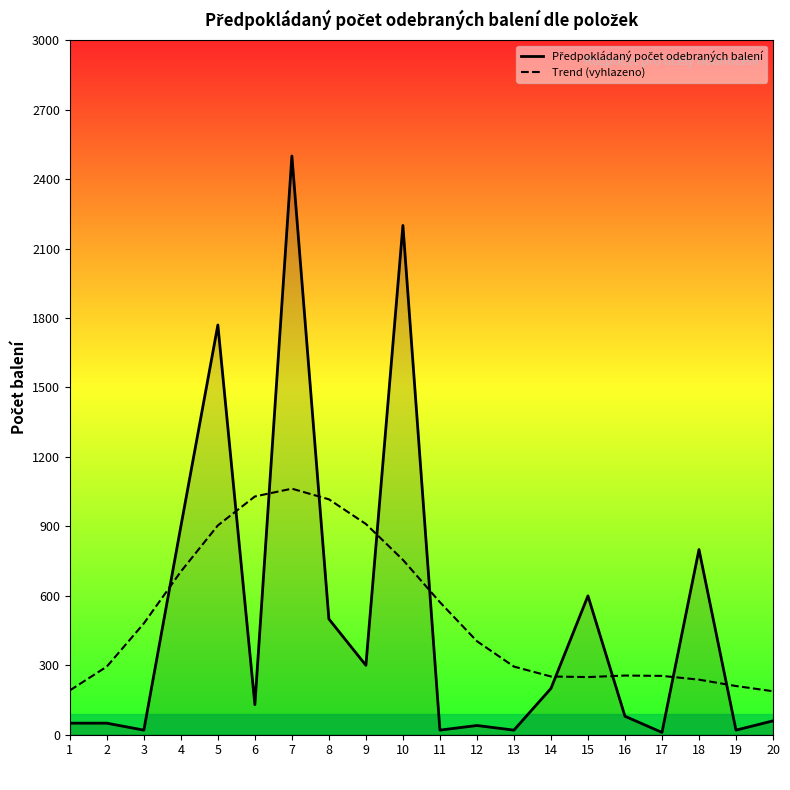

How many distinct data groups are displayed?

2